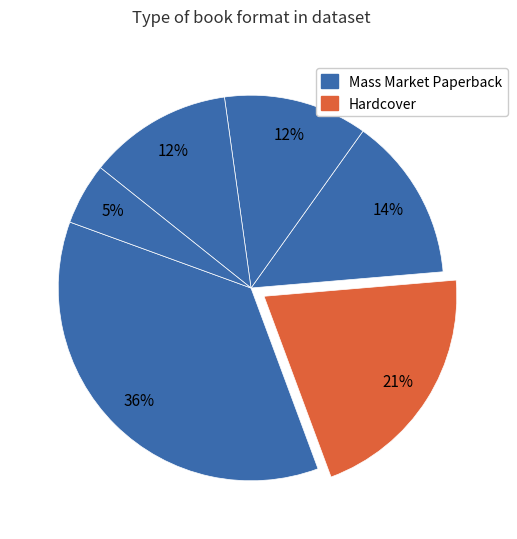

To the nearest percent, what is the average slice percentage?

17%